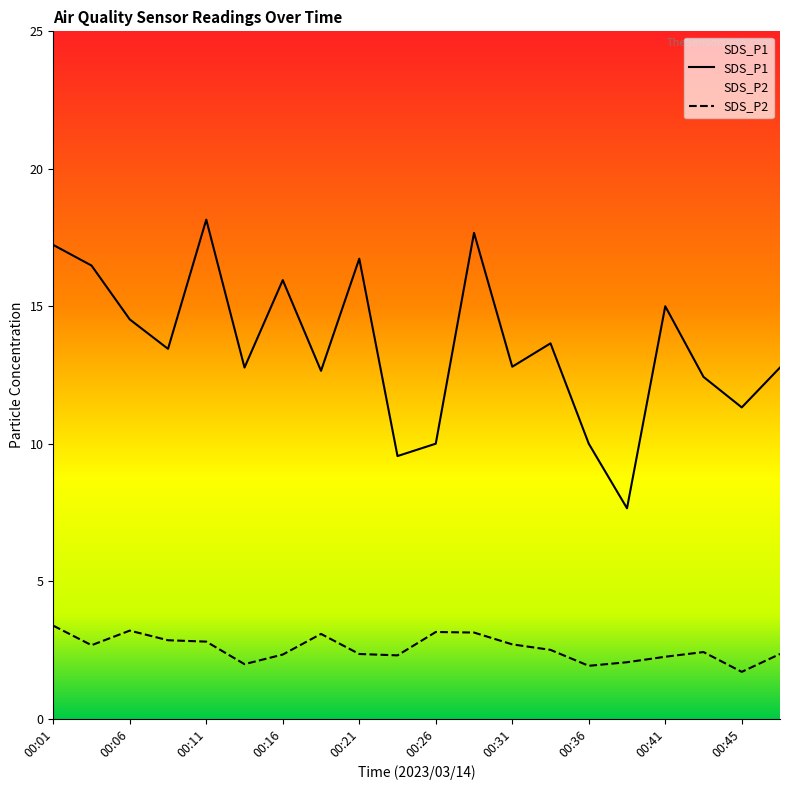

Reading left to right, extract all data points from this chart.

SDS_P1: 00:01=17.2	00:03=16.5	00:06=14.5	00:08=13.4	00:11=18.1	00:13=12.8	00:16=15.9	00:18=12.7	00:21=16.7	00:23=9.6	00:26=10.0	00:28=17.7	00:31=12.8	00:33=13.7	00:36=10.0	00:38=7.7	00:41=15.0	00:43=12.4	00:45=11.3	00:48=12.8
SDS_P2: 00:01=3.4	00:03=2.7	00:06=3.2	00:08=2.9	00:11=2.8	00:13=2.0	00:16=2.3	00:18=3.1	00:21=2.4	00:23=2.3	00:26=3.1	00:28=3.1	00:31=2.7	00:33=2.5	00:36=1.9	00:38=2.0	00:41=2.2	00:43=2.4	00:45=1.7	00:48=2.4